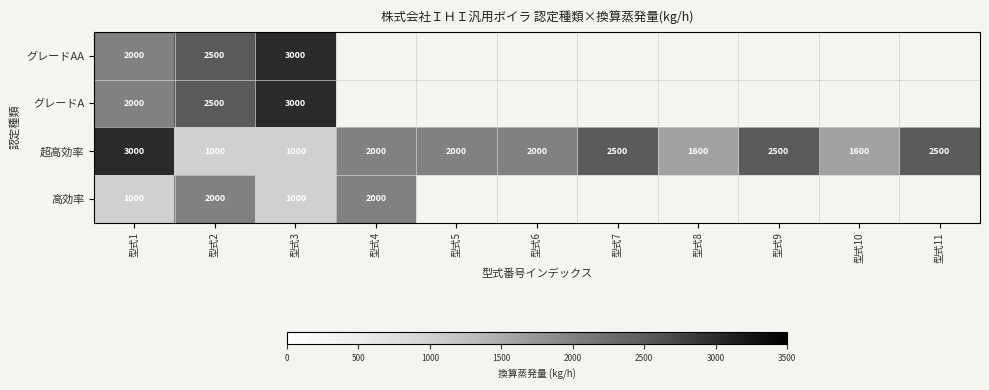

How many categories are shown in the chart?

11